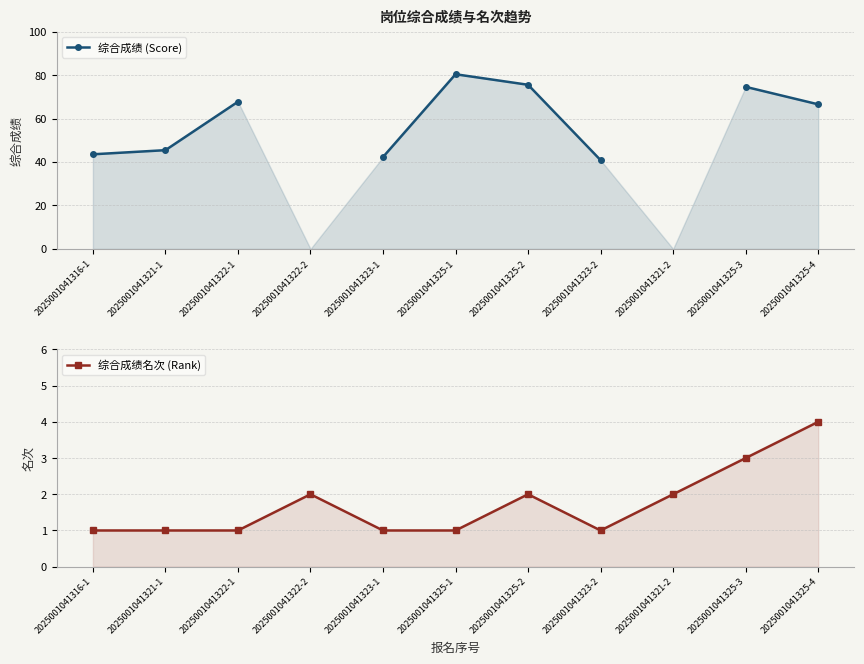

True or false: 综合成绩 (Score) has a value of 40.1 at 2025001041325-1.

False